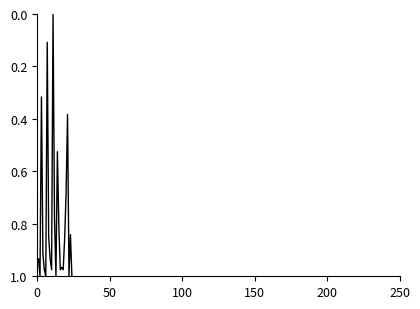

How many lines are shown in the chart?

1